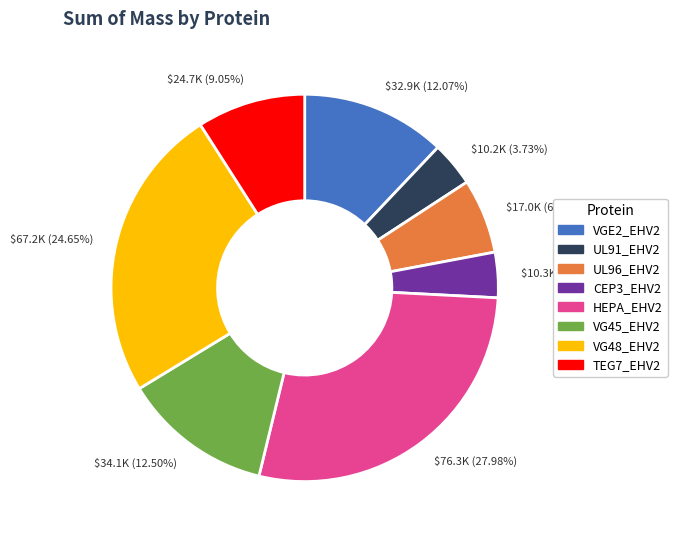

Is the sum of UL91_EHV2 and VGE2_EHV2 greater than half?

No